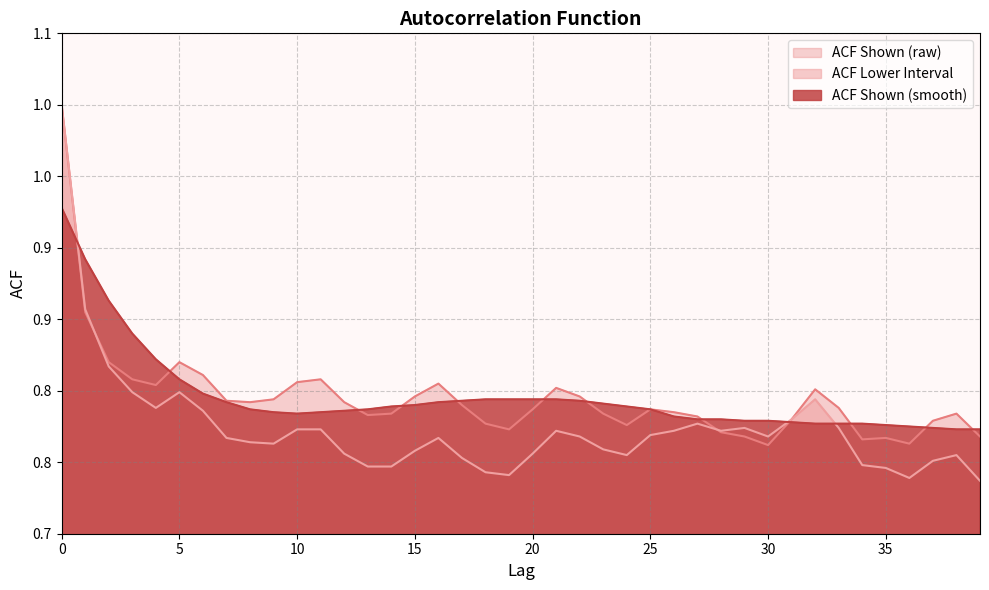

What are all the series names shown in the legend?

ACF Shown (raw), ACF Lower Interval, ACF Shown (smooth)